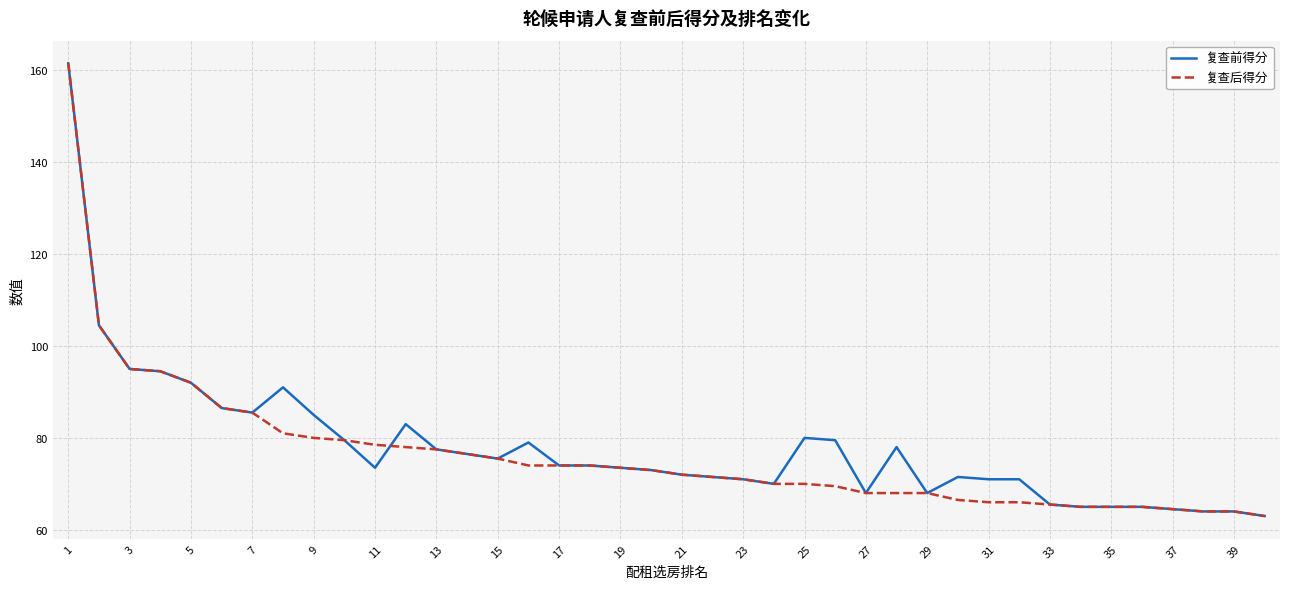

What is the minimum value for 复查后得分?

63.0